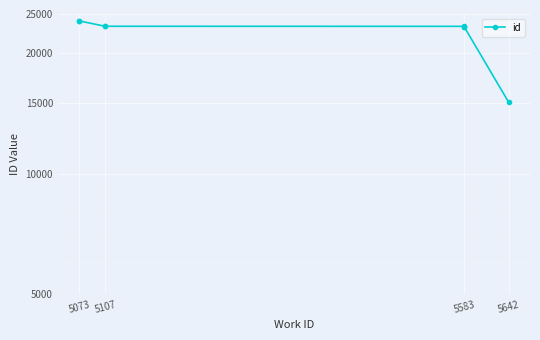

What is the greatest value displayed?

24049